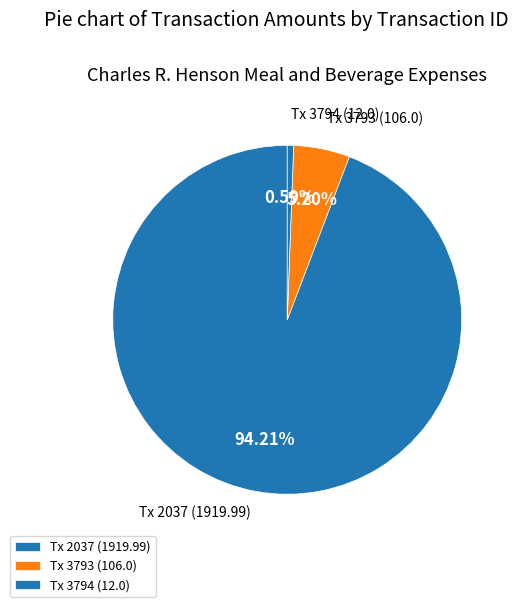

Approximately how many times larger is the value at Tx 2037 (1919.99) compared to Tx 3794 (12.0)?

160.0